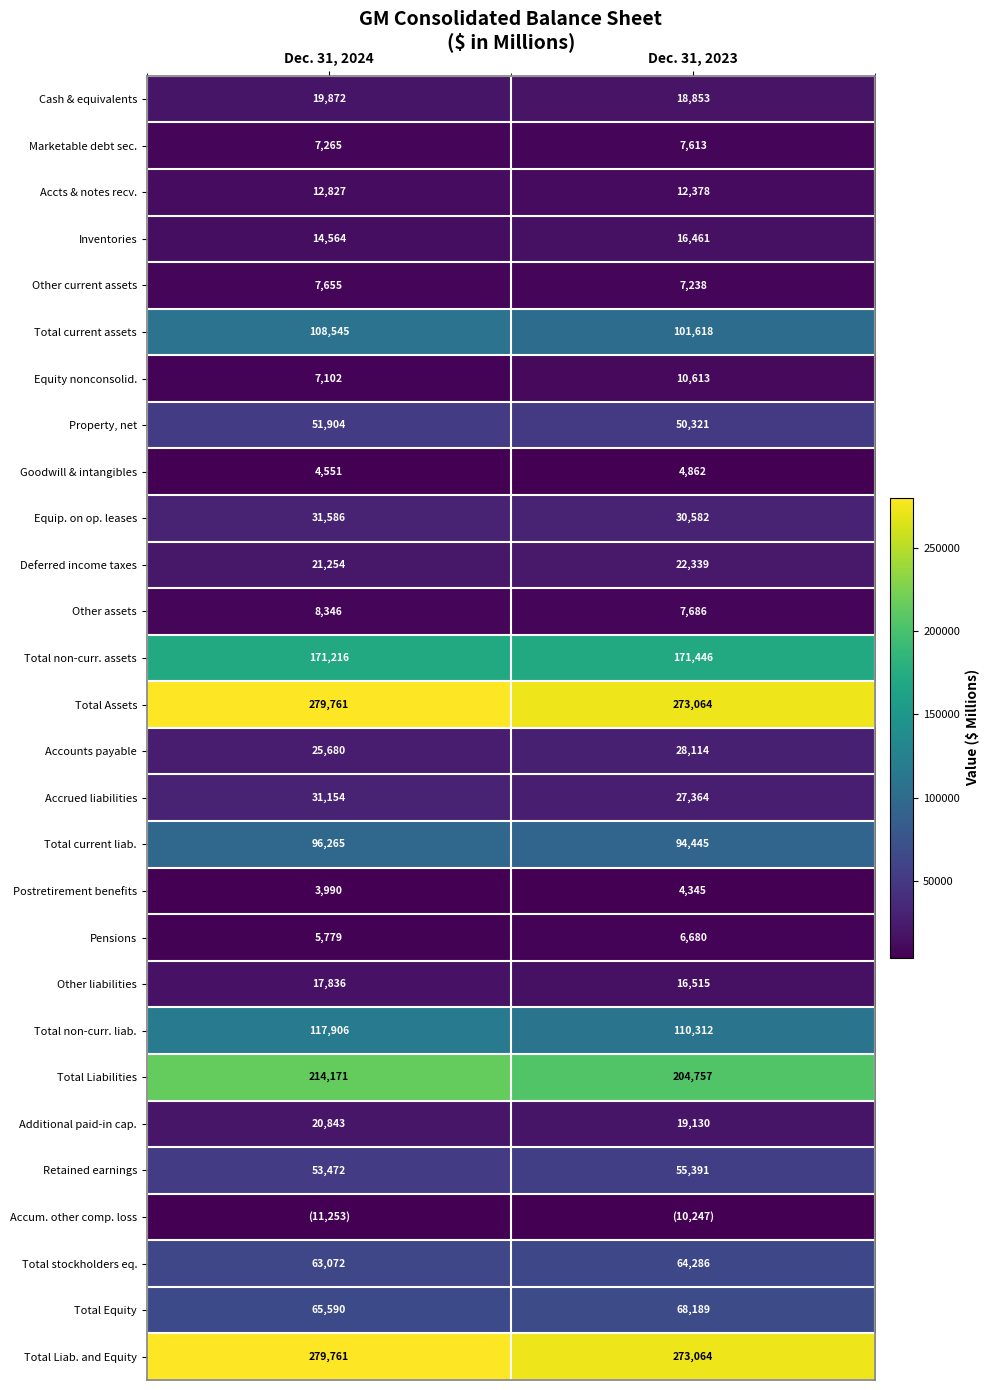

What is the sum of all Additional paid-in cap. values?

39973